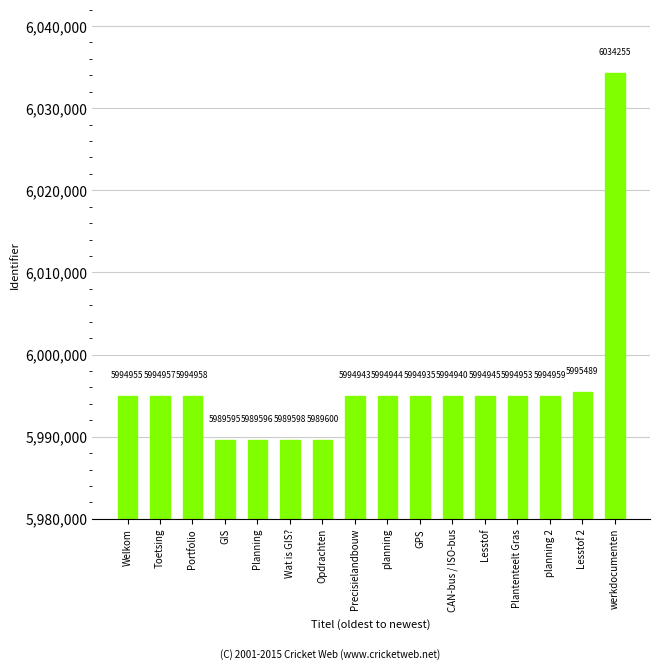

How many categories are shown in the chart?

16